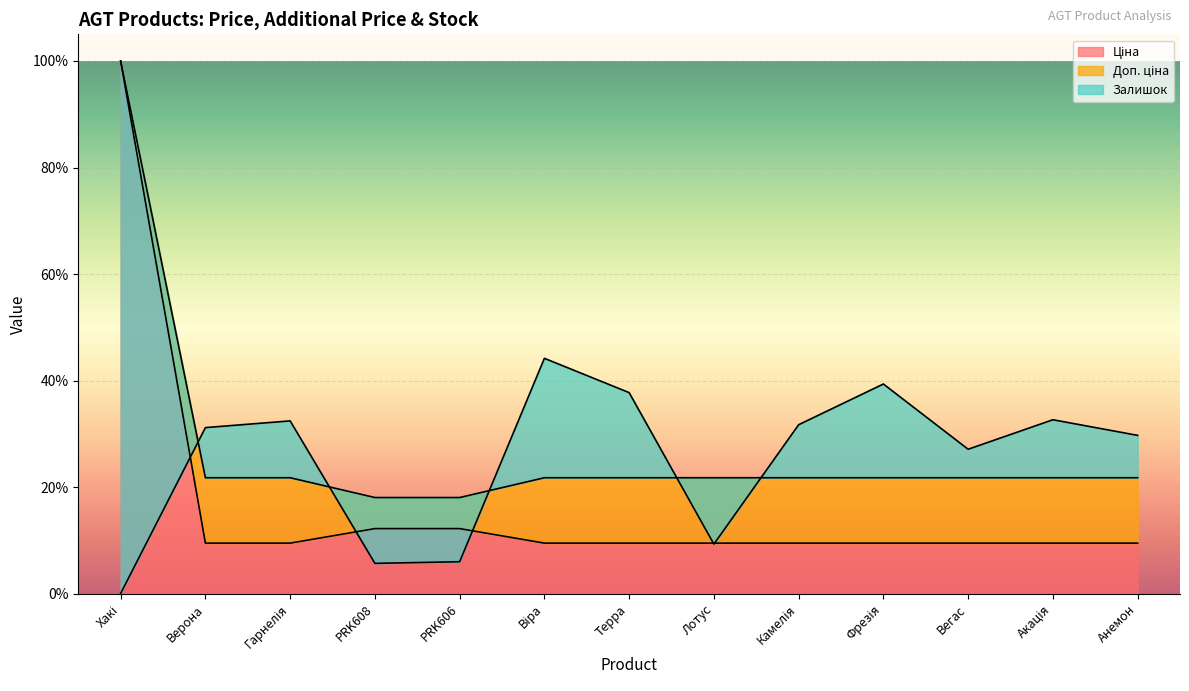

True or false: Ціна has a value of 9.5 at Камелія.

True